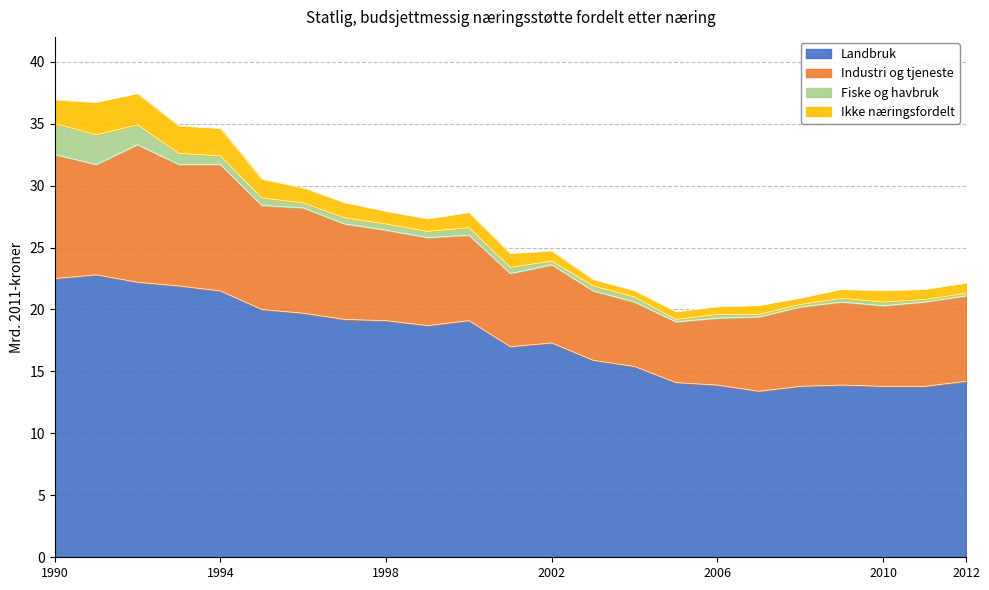

Where is Industri og tjeneste nearest to the value 8?

1997